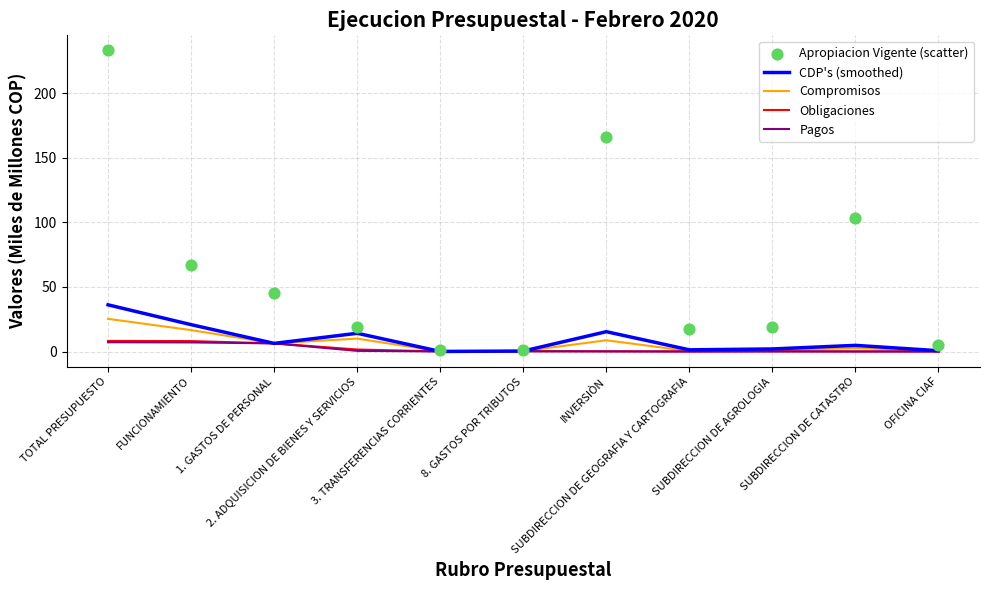

What is the total value across all series at SUBDIRECCION DE AGROLOGIA?

22.0